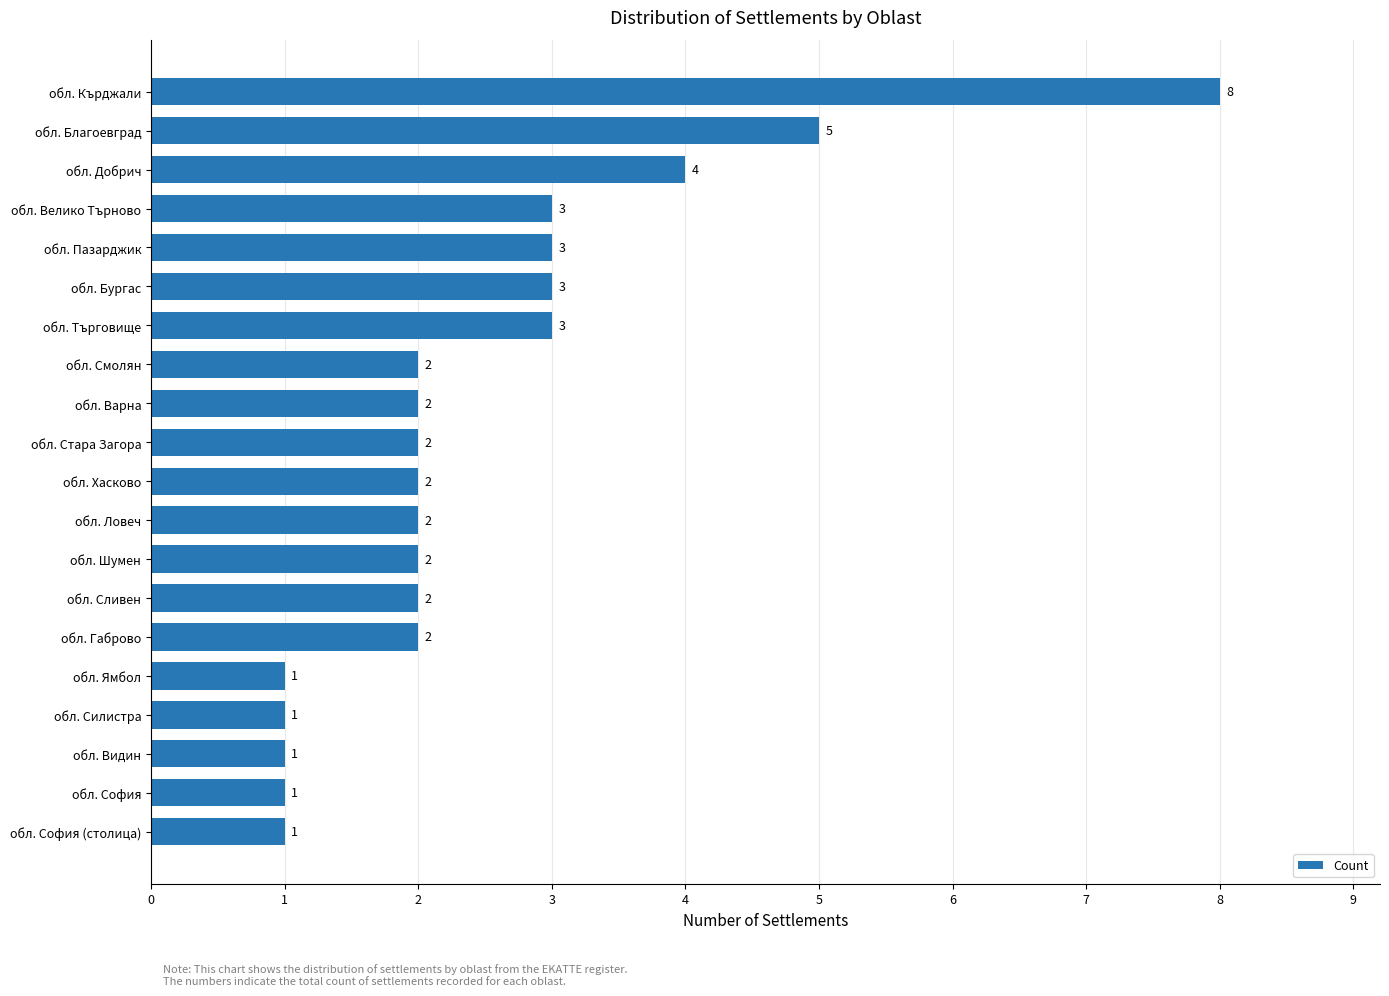

What is the value of the 18th bar from the top?

1